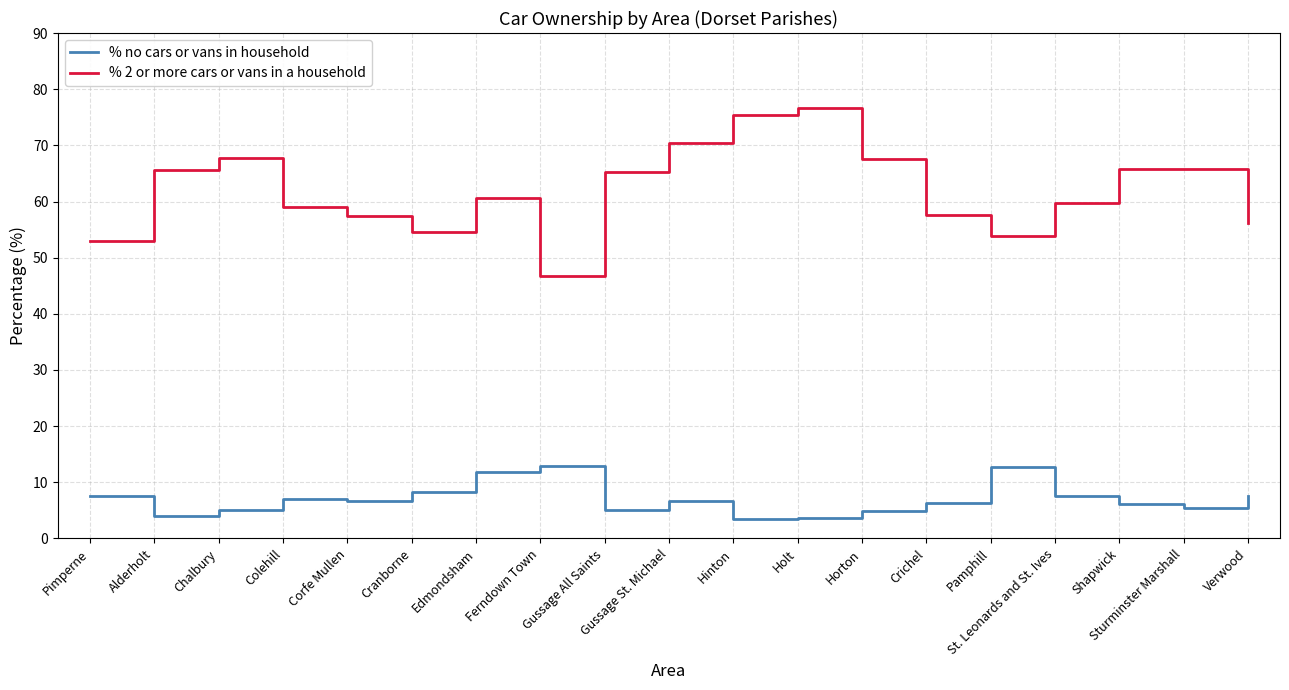

Does the chart display data point markers on the line(s)?

No